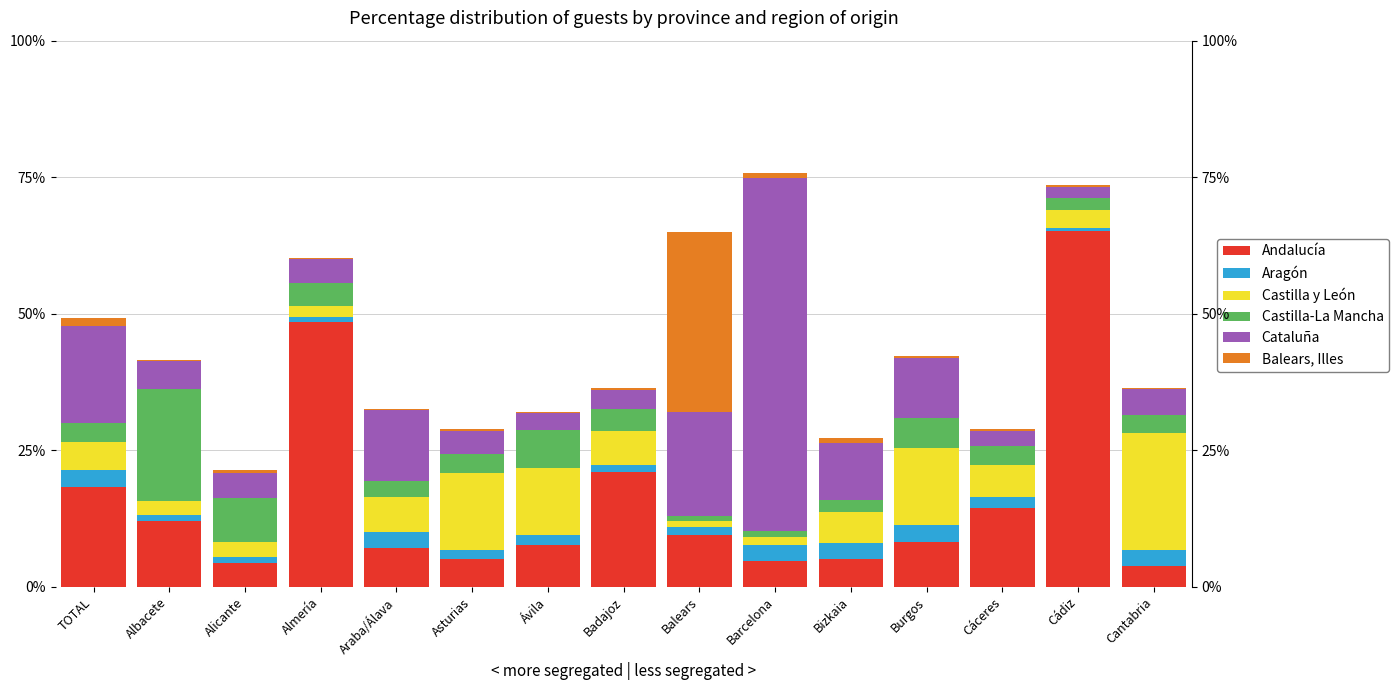

At which label does Castilla y León reach its minimum?

Balears